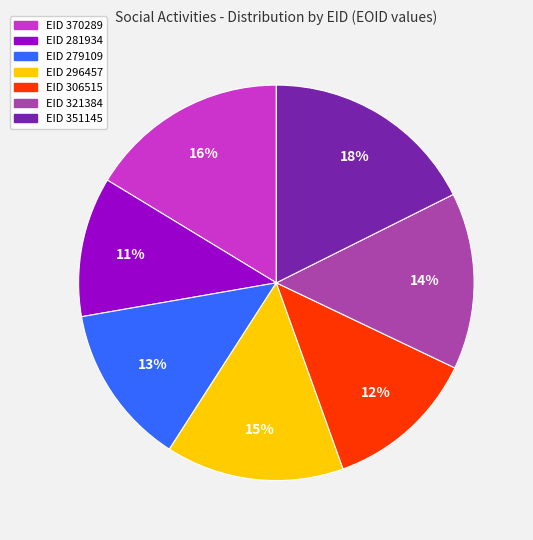

Which category has the biggest portion of the pie?

EID 351145